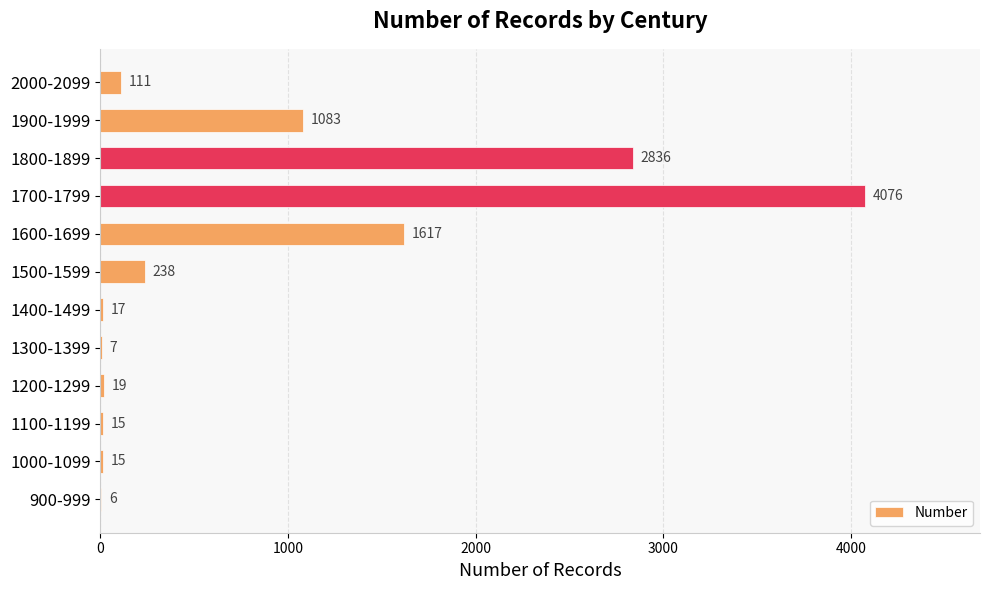

What is the change in value from 1400-1499 to 1800-1899?

+2819